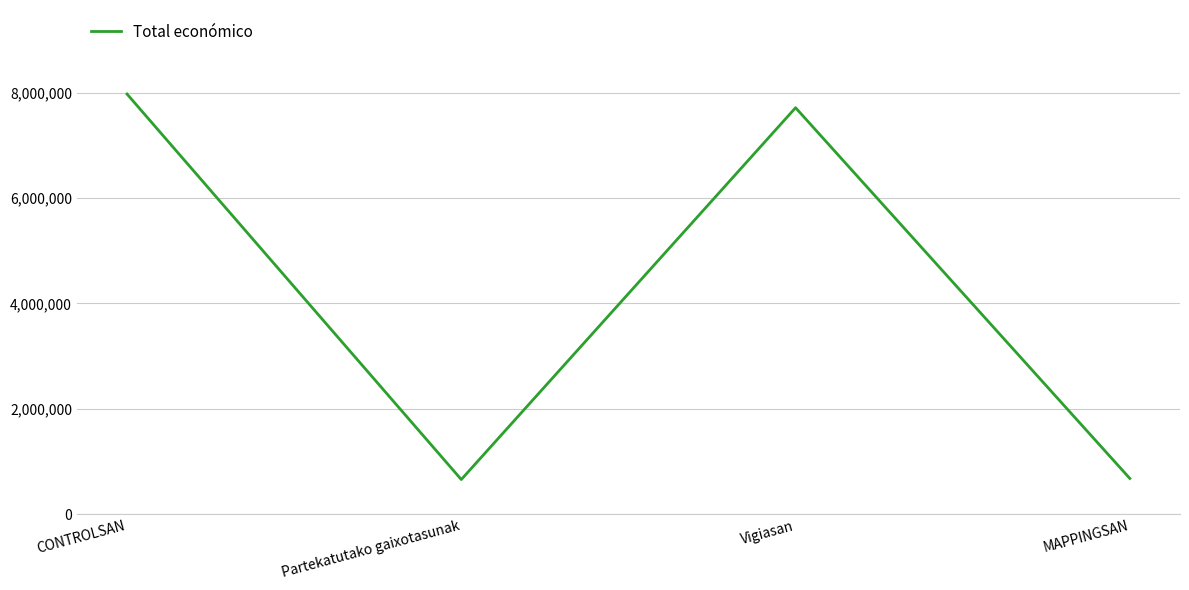

Where is the first local maximum?

Vigiasan